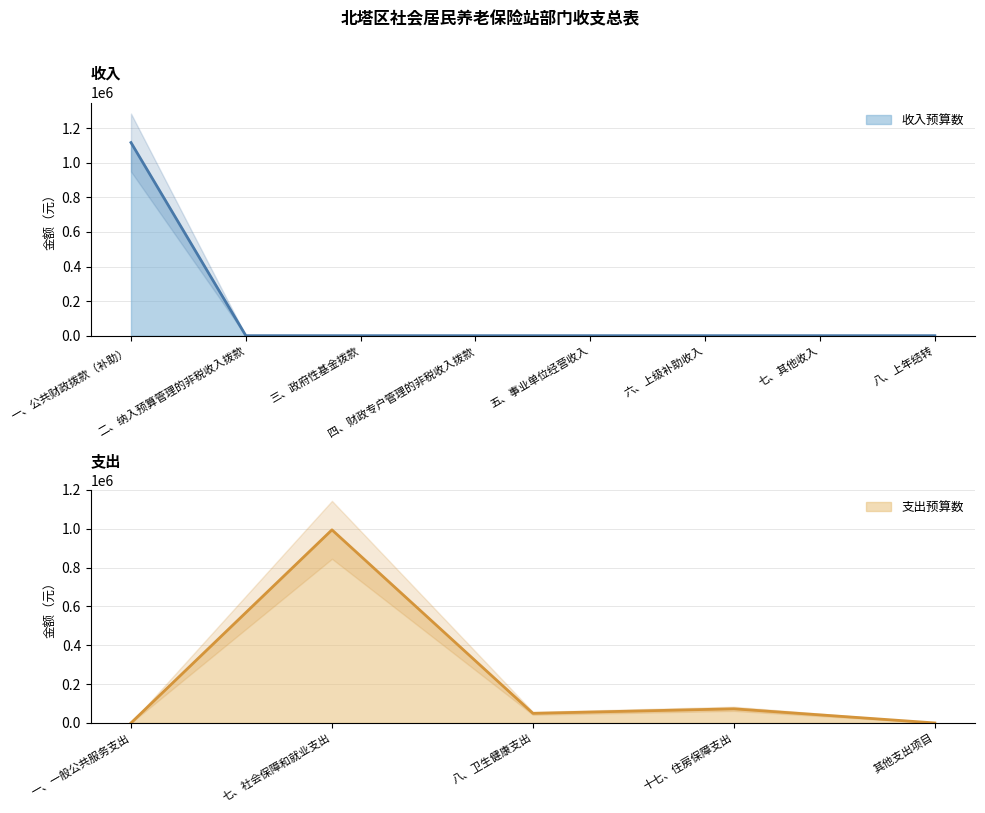

What is the change in value from 一、公共财政拨款（补助） to 七、其他收入?

-1116841